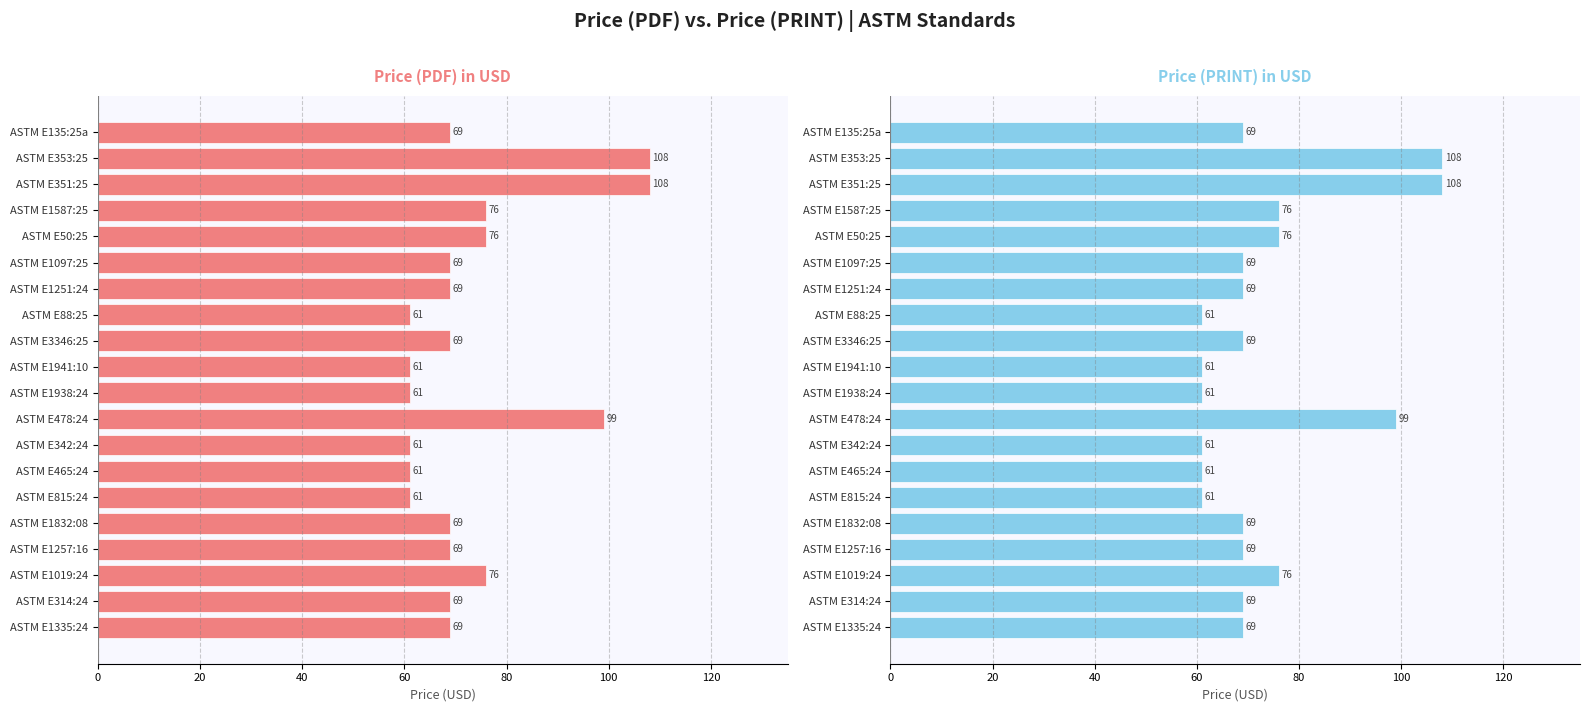

Which series has the largest total across all categories?

Price (PDF)